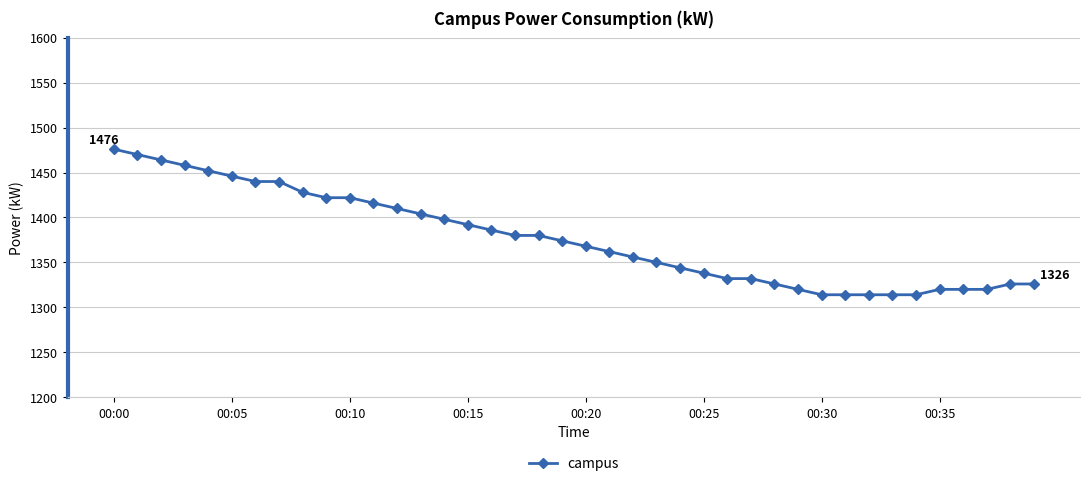

What is the sum of all values?

55068